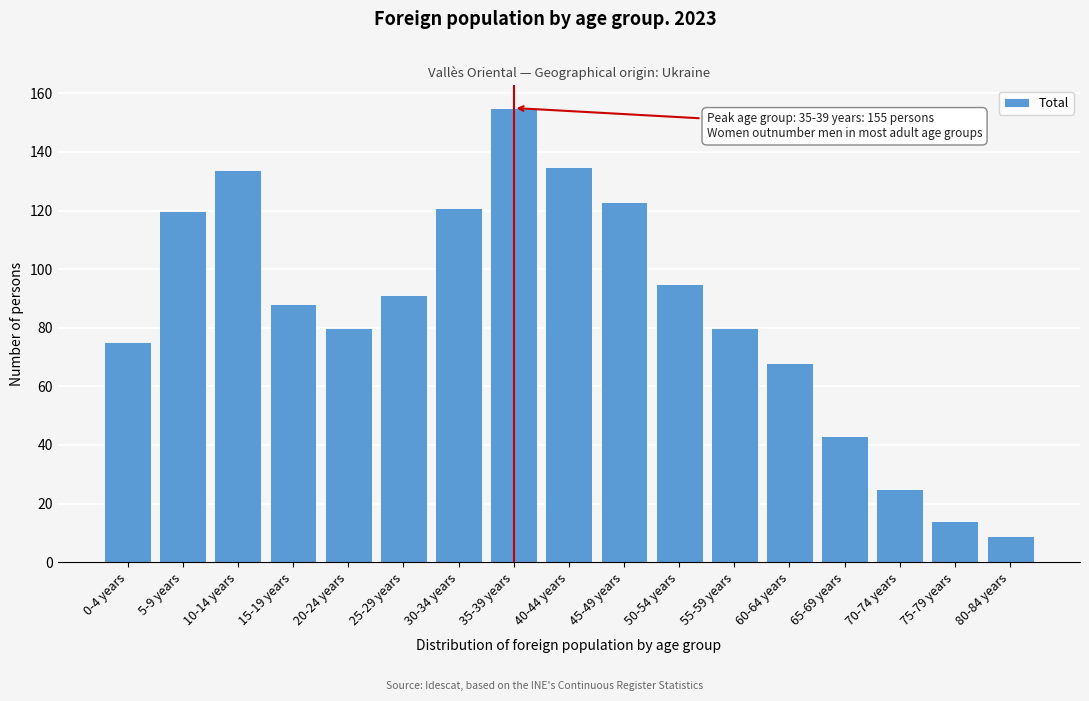

Reading left to right, extract all data points from this chart.

75	120	134	88	80	91	121	155	135	123	95	80	68	43	25	14	9